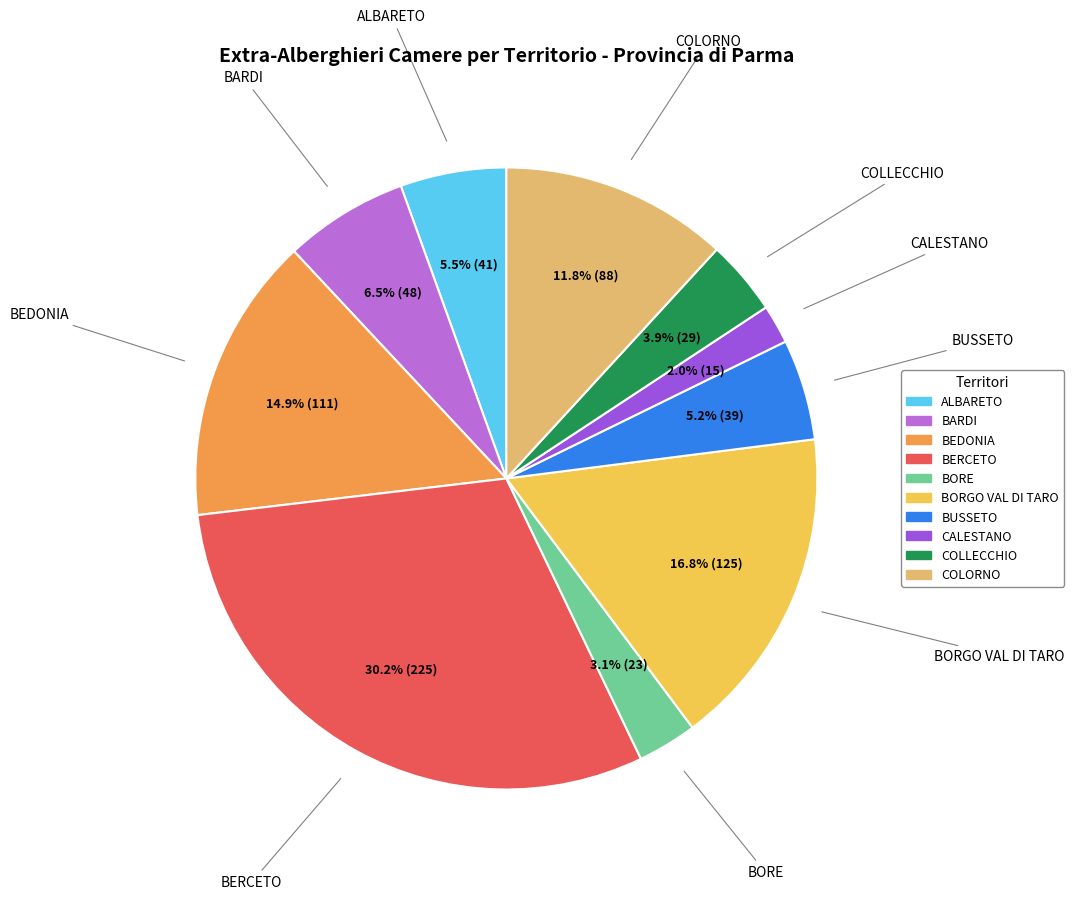

The BUSSETO slice represents 5% of the pie. True or false?

True